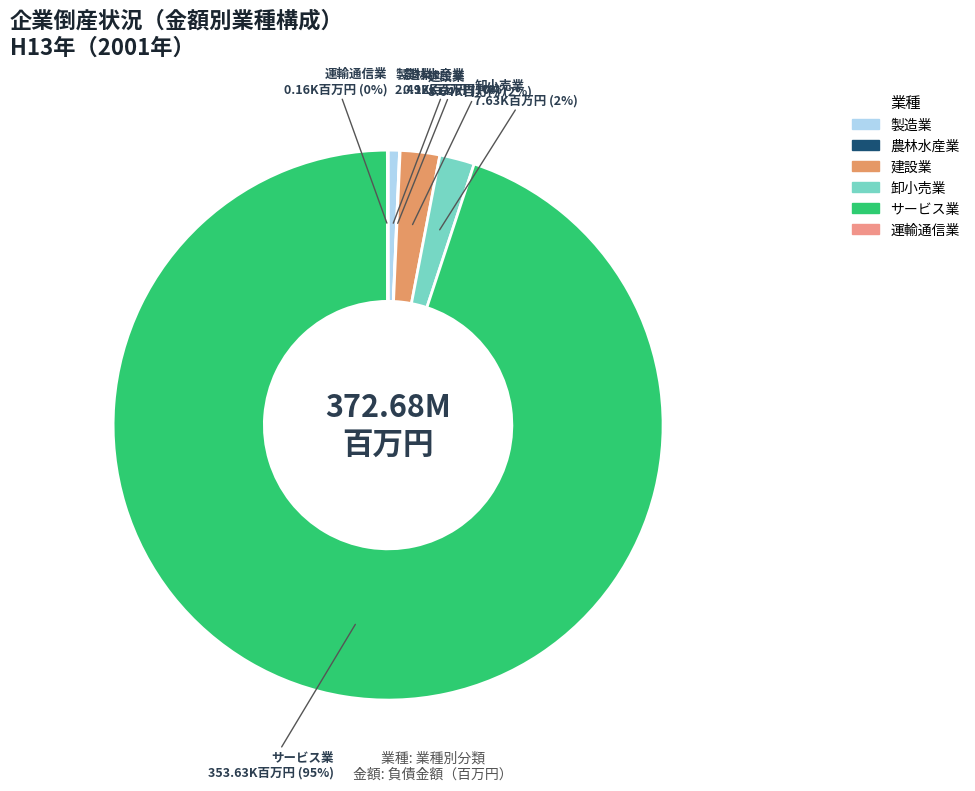

Is there a majority slice in this chart?

Yes